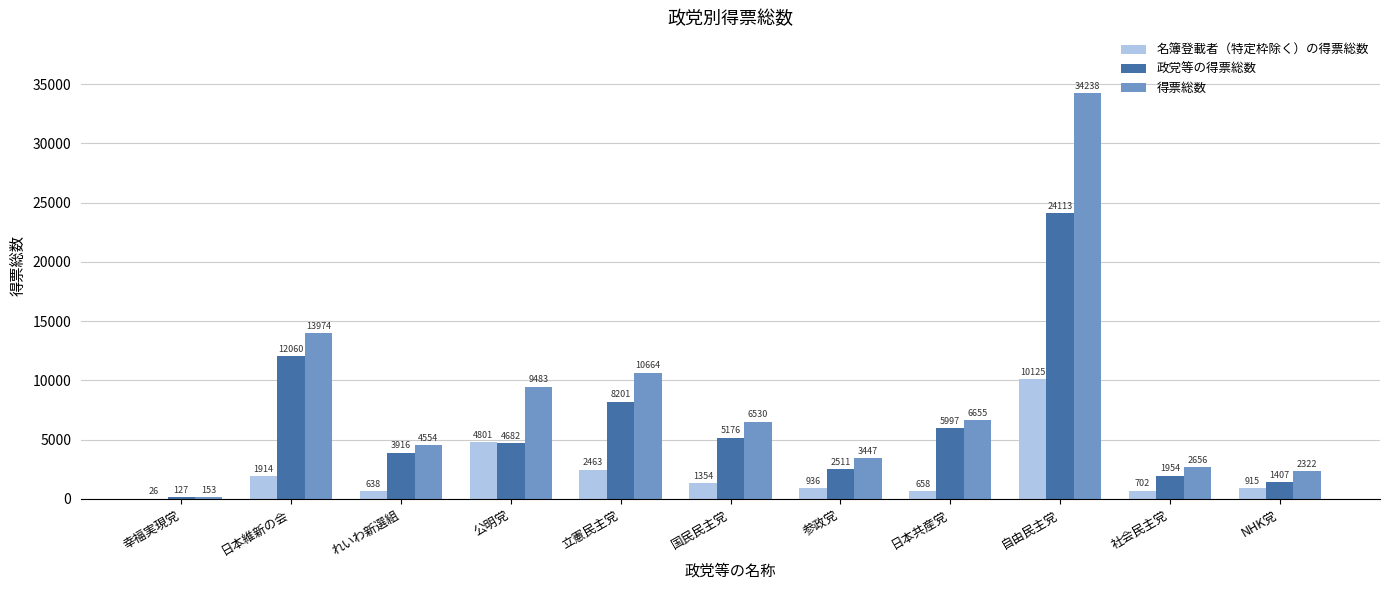

How many distinct data groups are displayed?

3